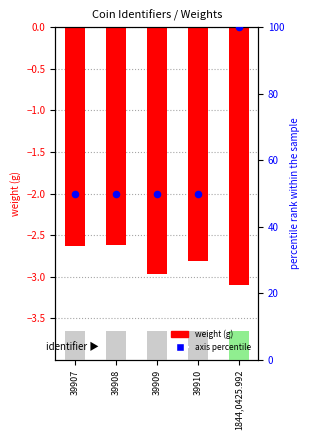

Between 39910 and 39909, which is larger?

39910